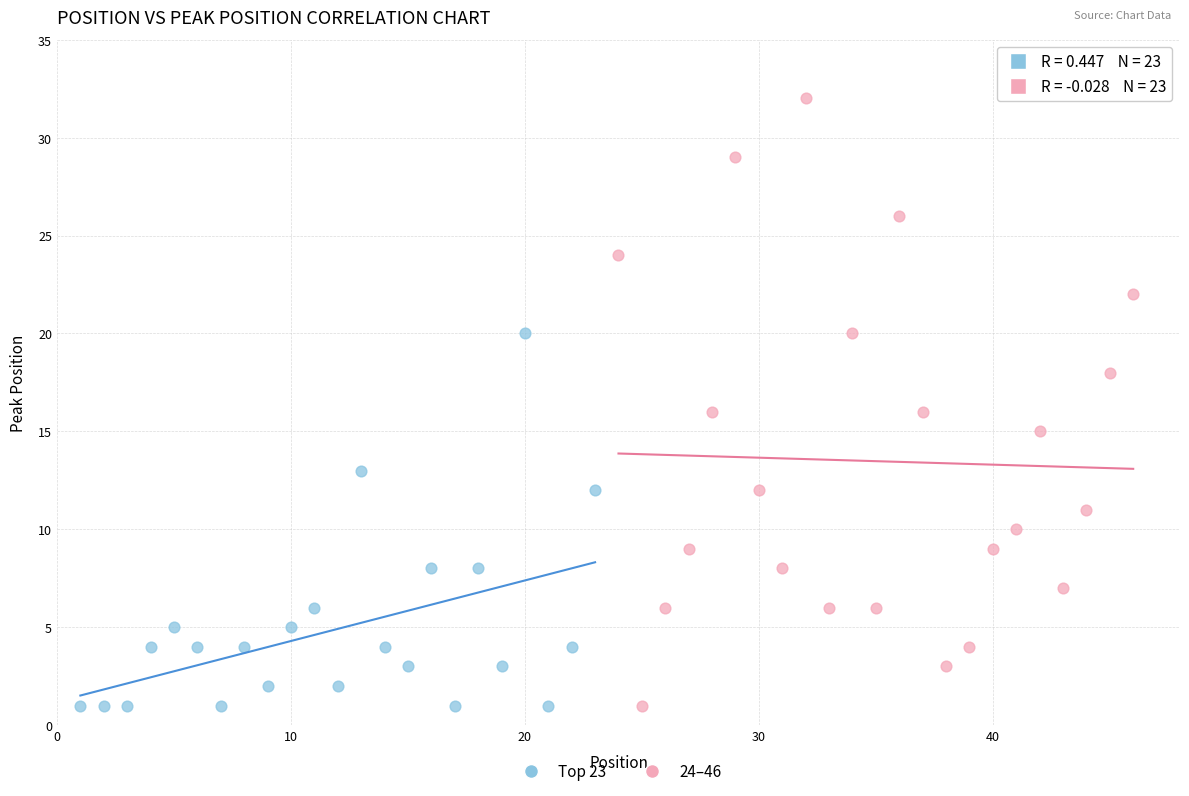

What are all the series names shown in the legend?

Top 23, 24–46